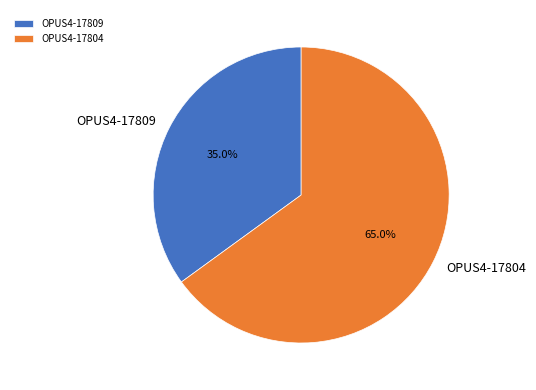

Which slice represents more than half of the pie?

OPUS4-17804